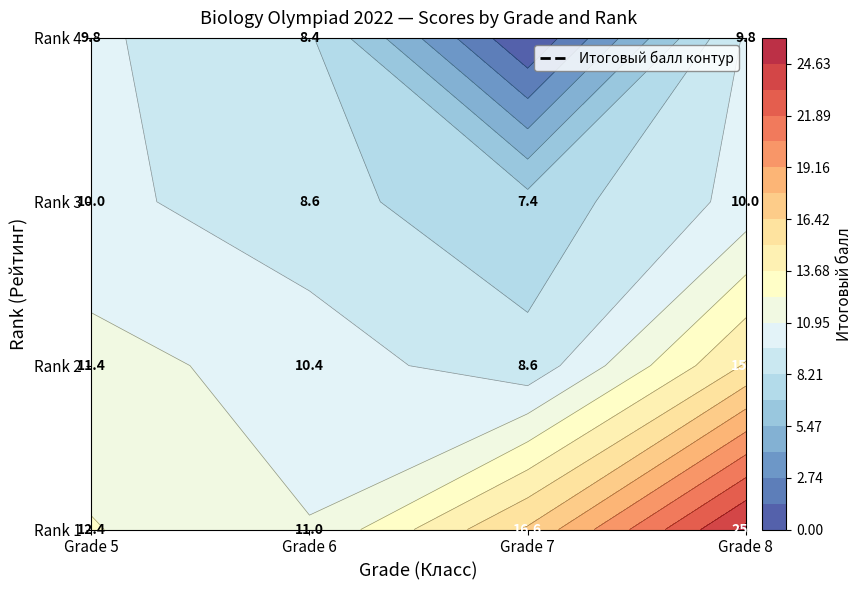

What is the sum of all 6 values?

38.4